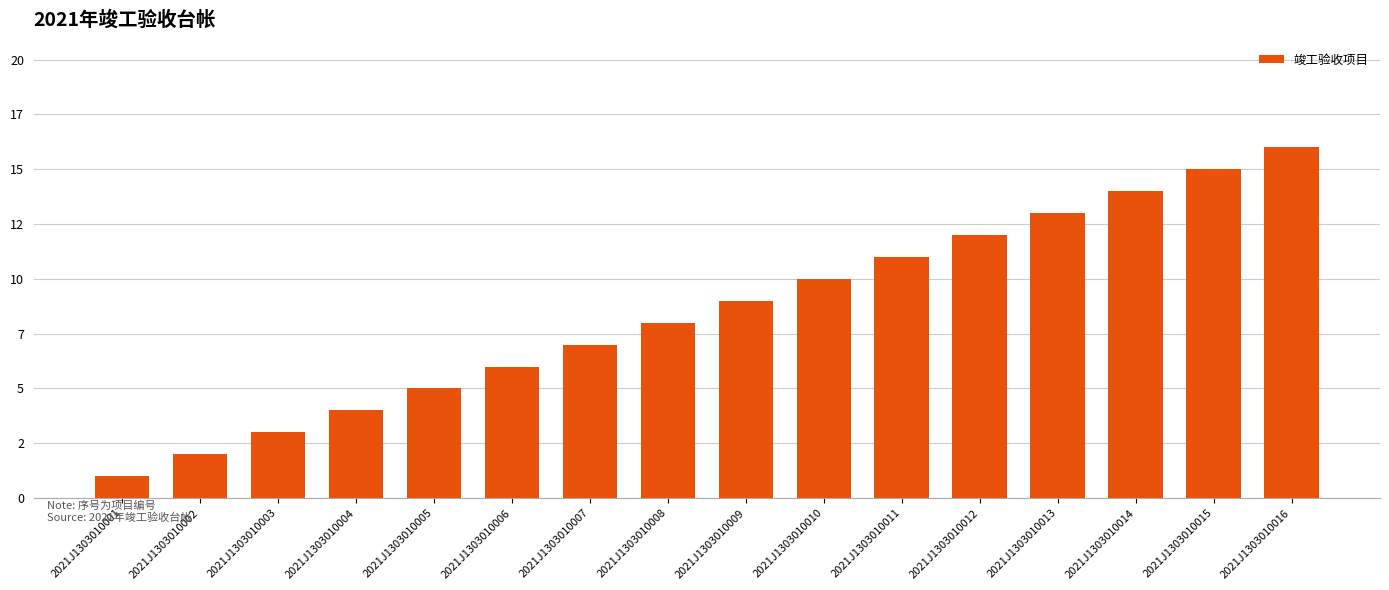

Where does the data first go above 9?

2021J1303010010